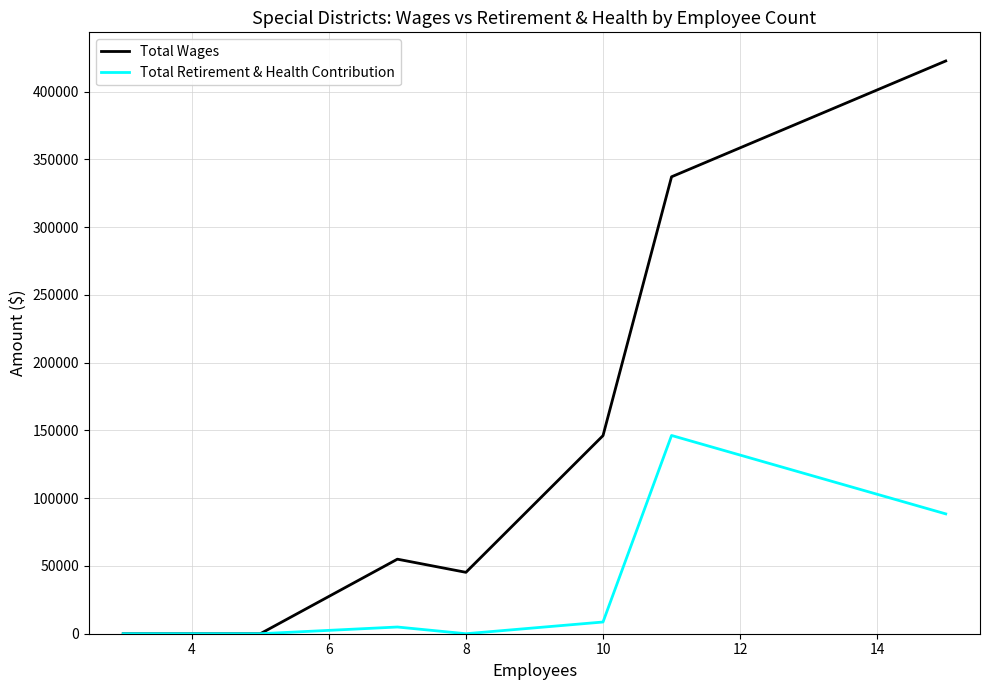

How many interior local peaks does the Total Retirement & Health Contribution series have?

2